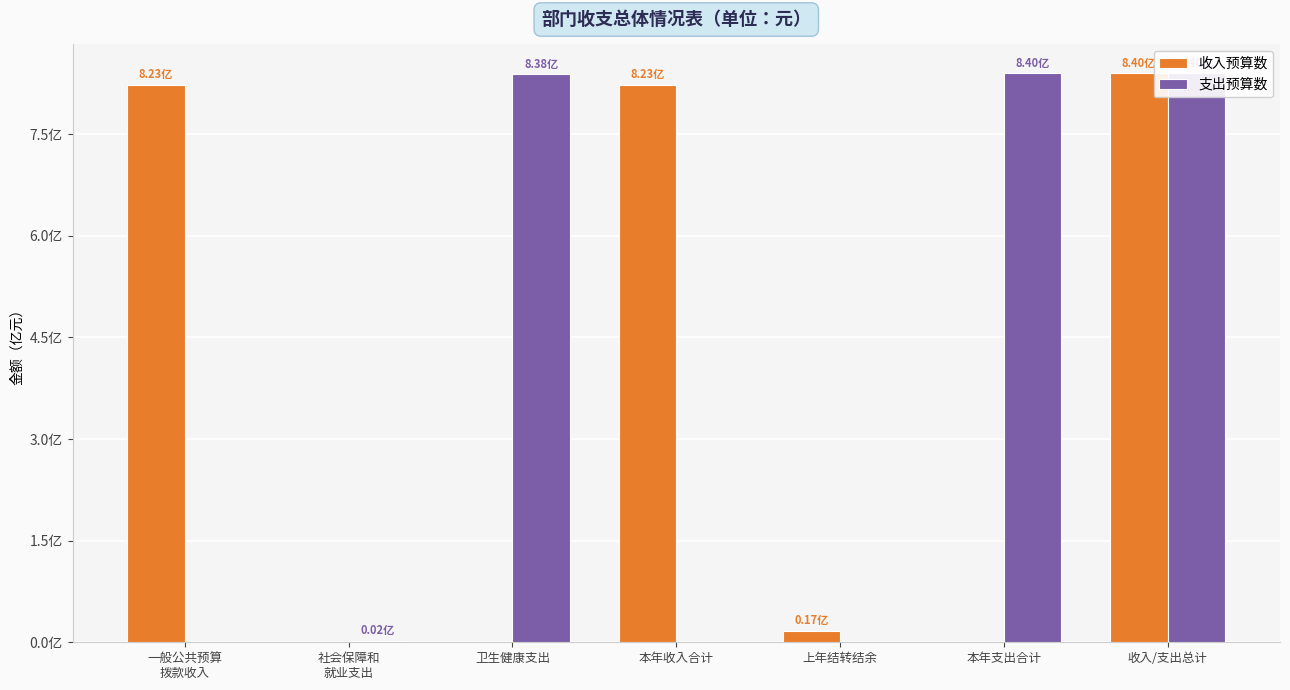

List the series in order of their overall mean, highest first.

支出预算数, 收入预算数